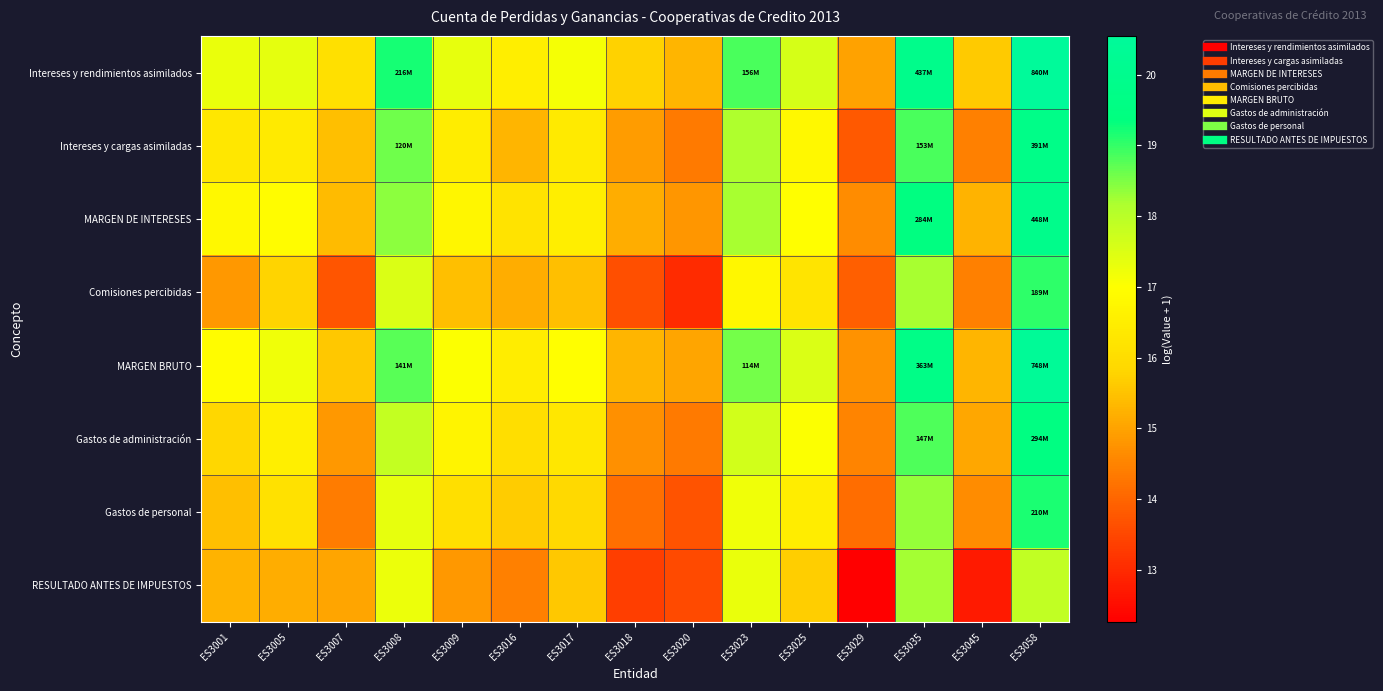

Which series has the widest spread of values?

Comisiones percibidas